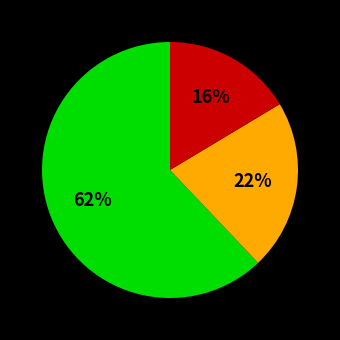

To the nearest percent, what is the average slice percentage?

33%